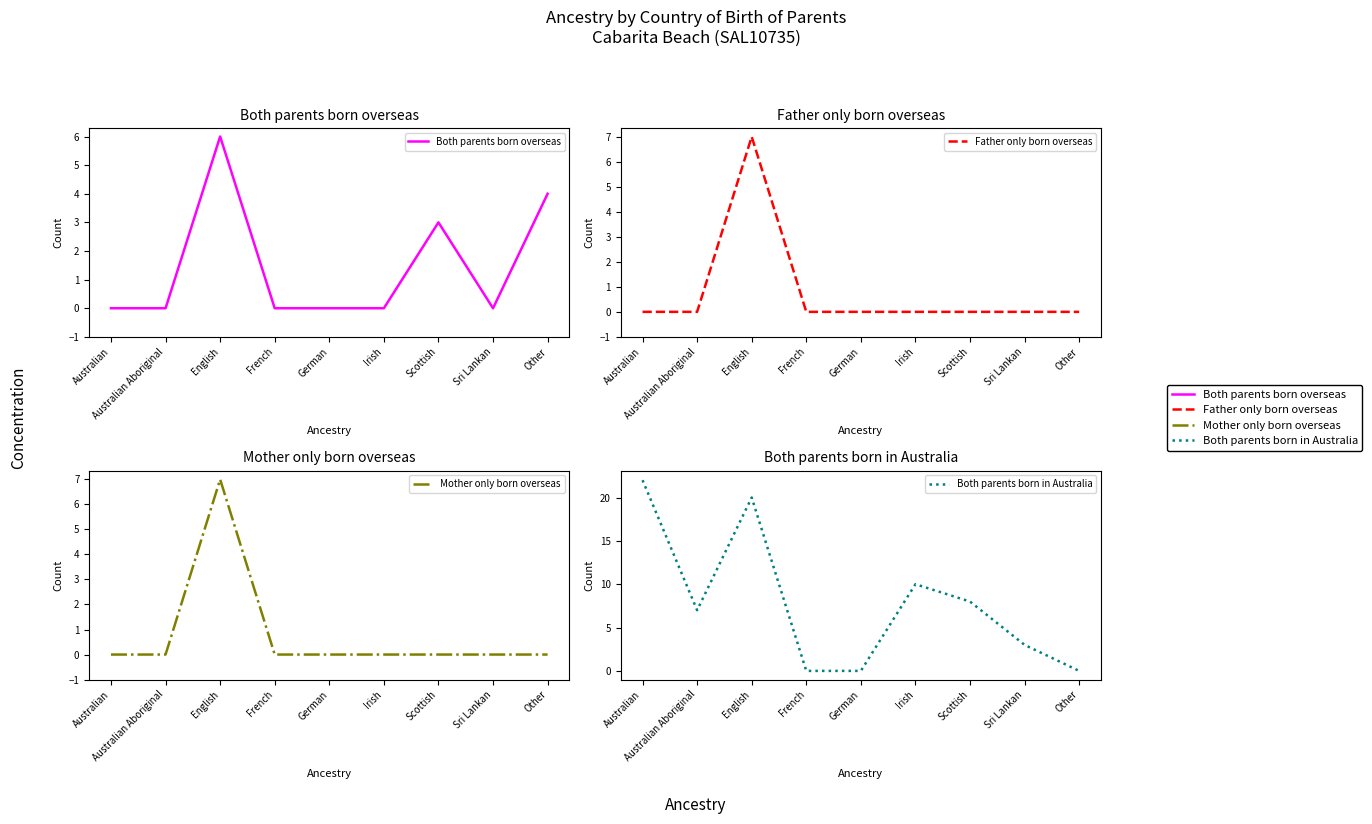

True or false: Both parents born overseas and Mother only born overseas cross at least once.

False